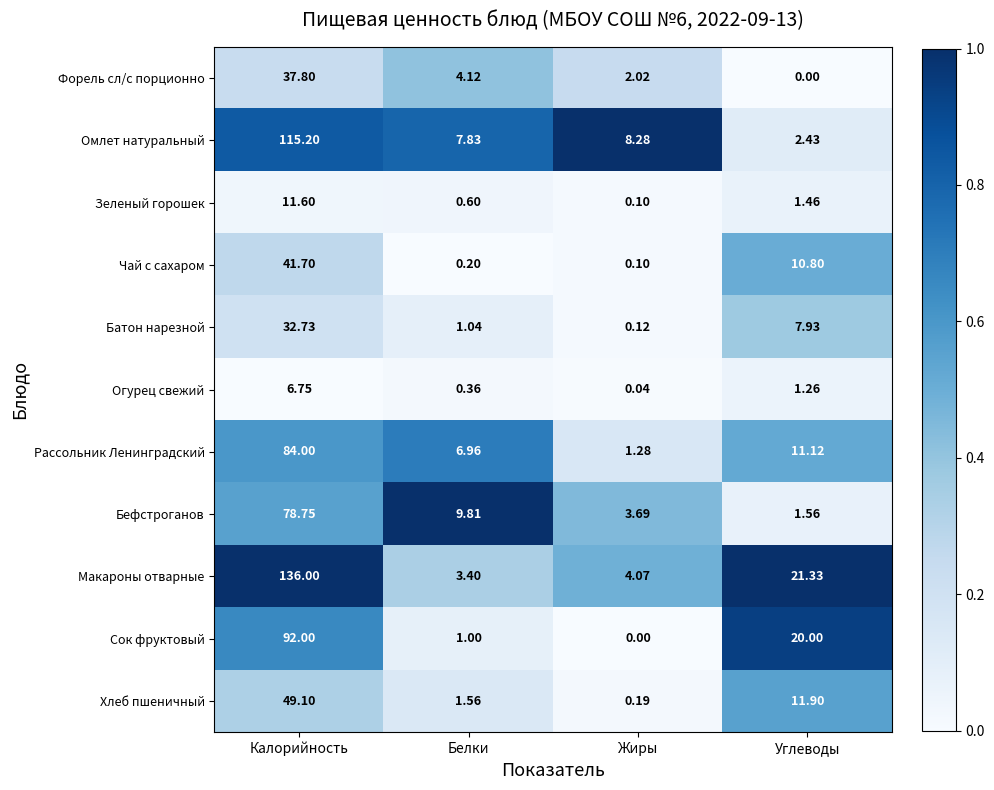

How many distinct data groups are displayed?

11